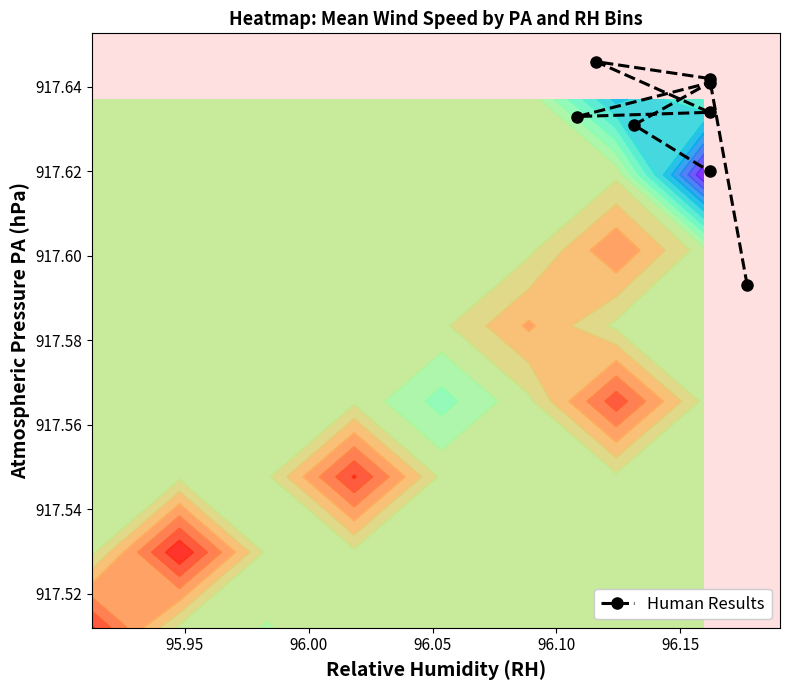

True or false: the data shows 1231.1 at 96.05.

False